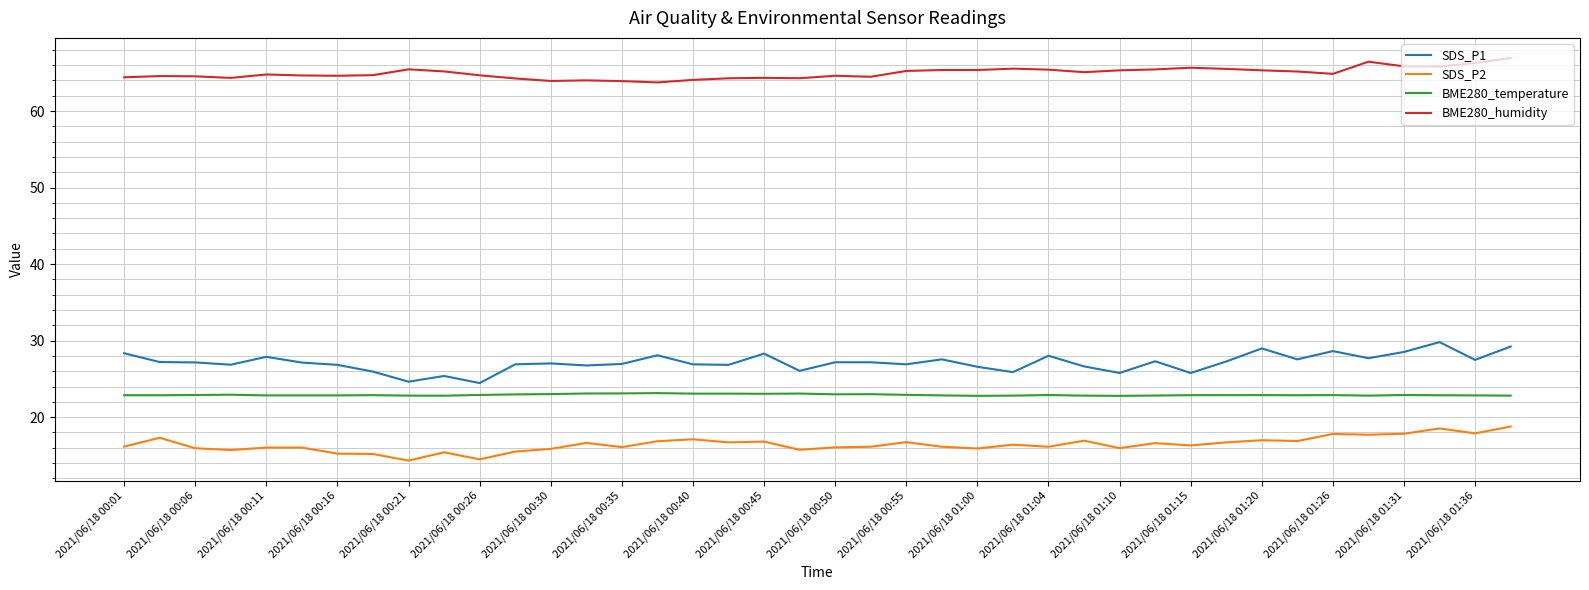

Which series has the largest total across all categories?

BME280_humidity